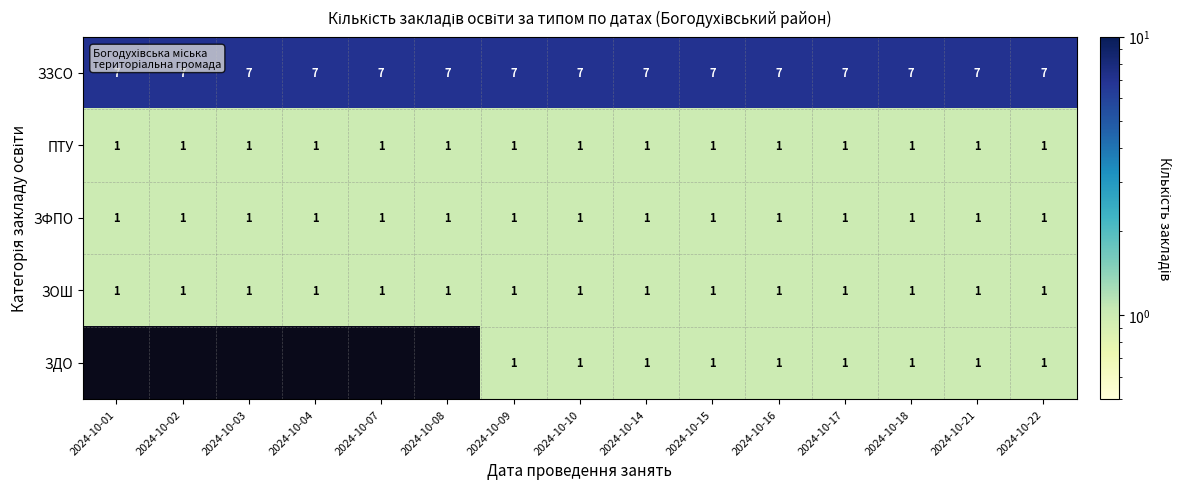

What is the minimum value for ЗЗСО?

7